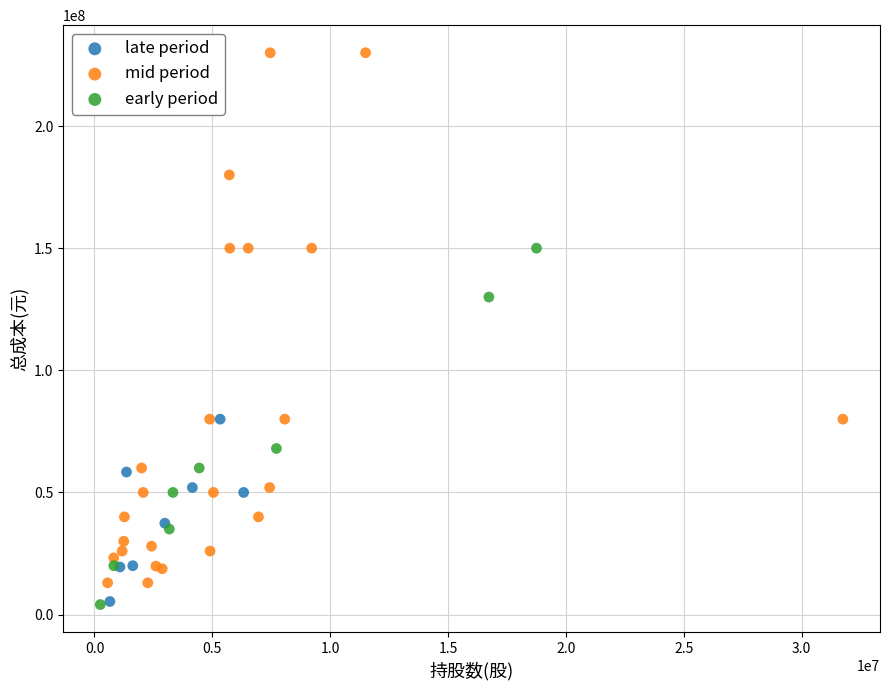

Which series has the widest spread of Y values?

mid period